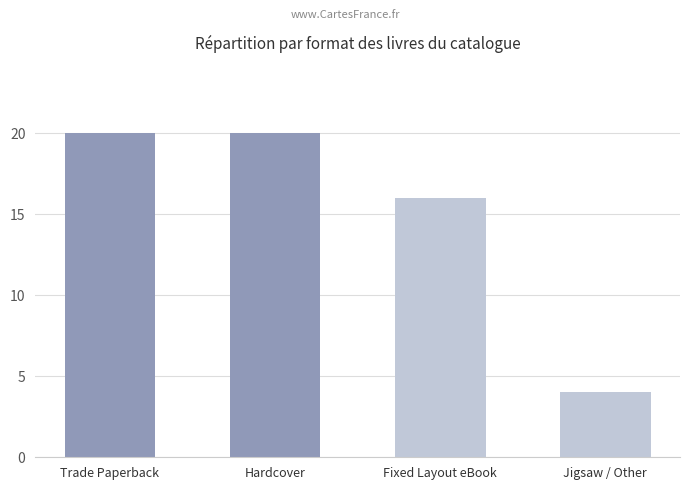

What is the maximum value shown in the chart?

20